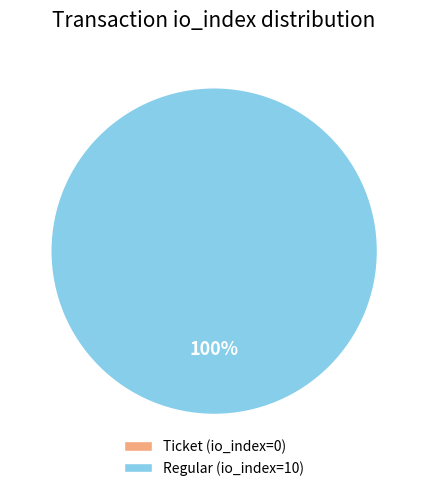

How many segments does this pie chart have?

2